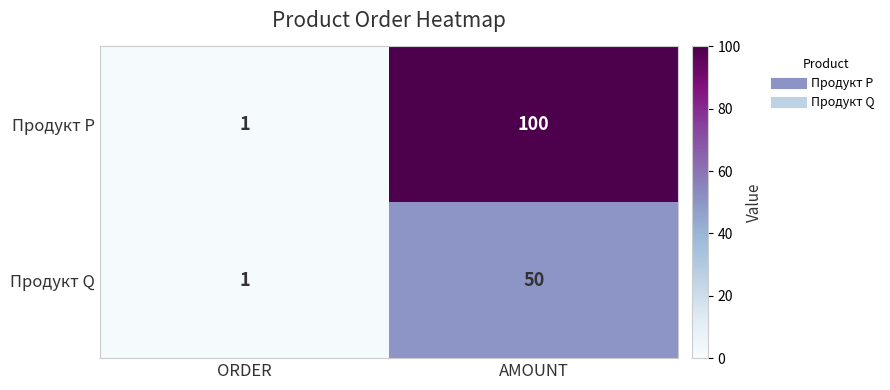

Rank the series by their maximum value, from highest to lowest.

Продукт P, Продукт Q